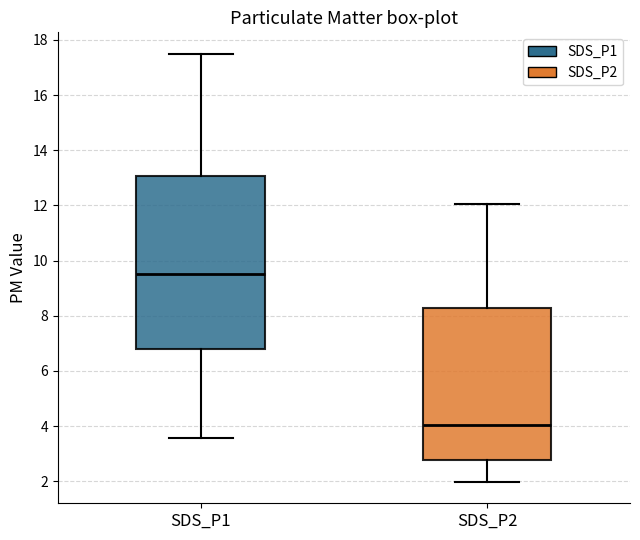

Which box's median line is the lowest?

SDS_P2